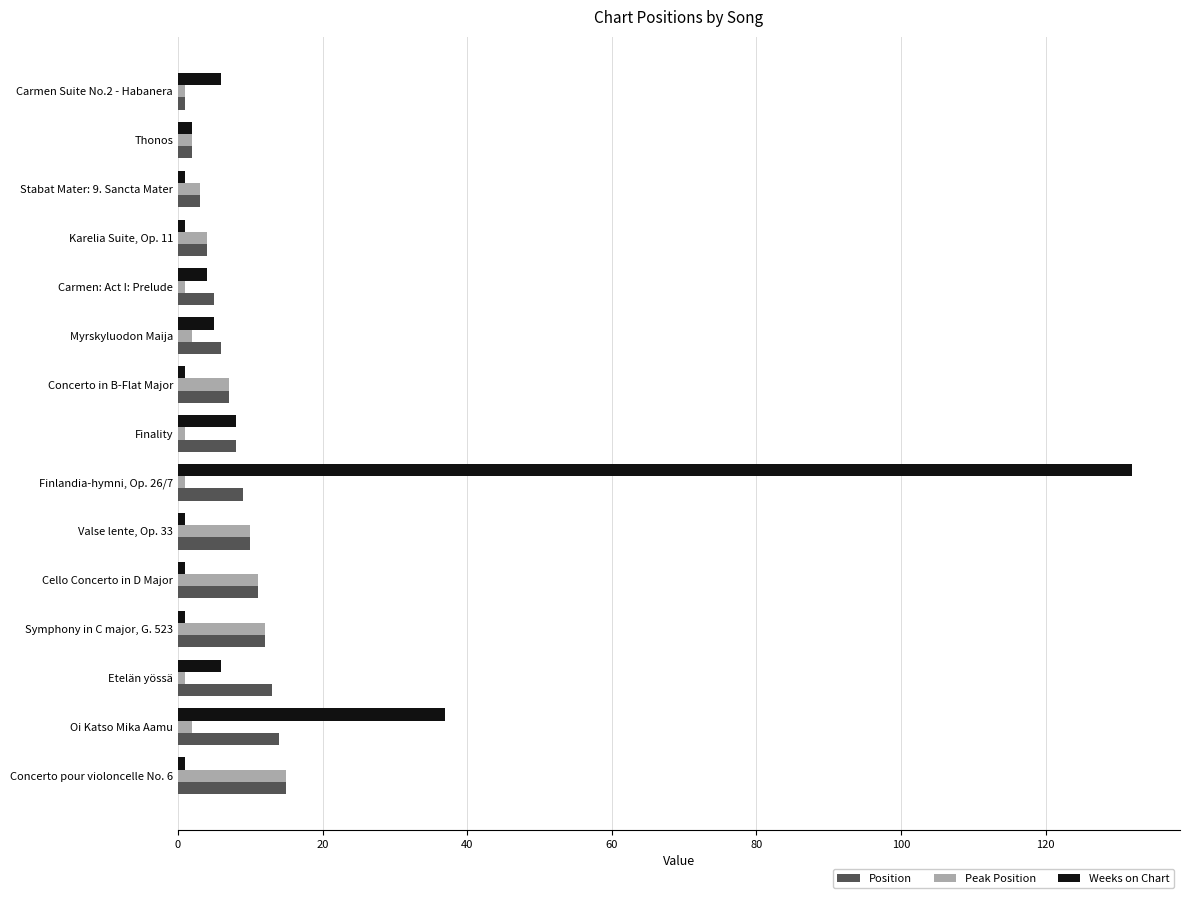

At which label is Weeks on Chart closest to 66?

Oi Katso Mika Aamu